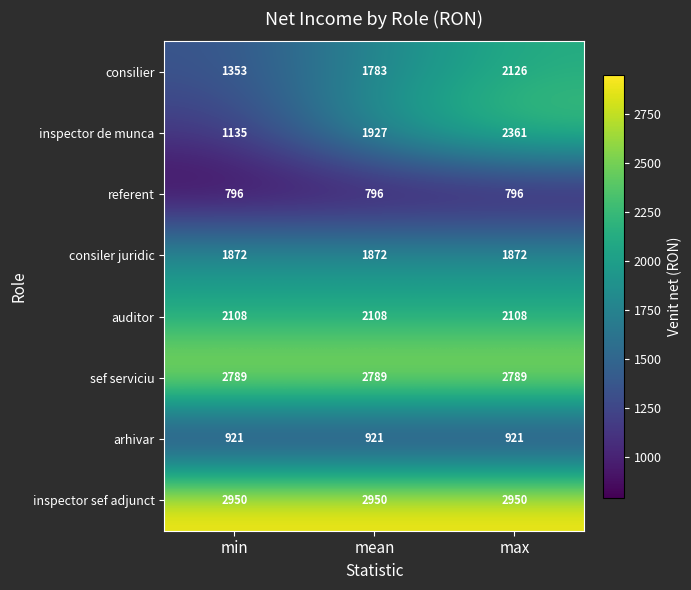

Reading left to right, extract all data points from this chart.

consilier: 1353	1783	2126
inspector de munca: 1135	1927	2361
referent: 796	796	796
consiler juridic: 1872	1872	1872
auditor: 2108	2108	2108
sef serviciu: 2789	2789	2789
arhivar: 921	921	921
inspector sef adjunct: 2950	2950	2950